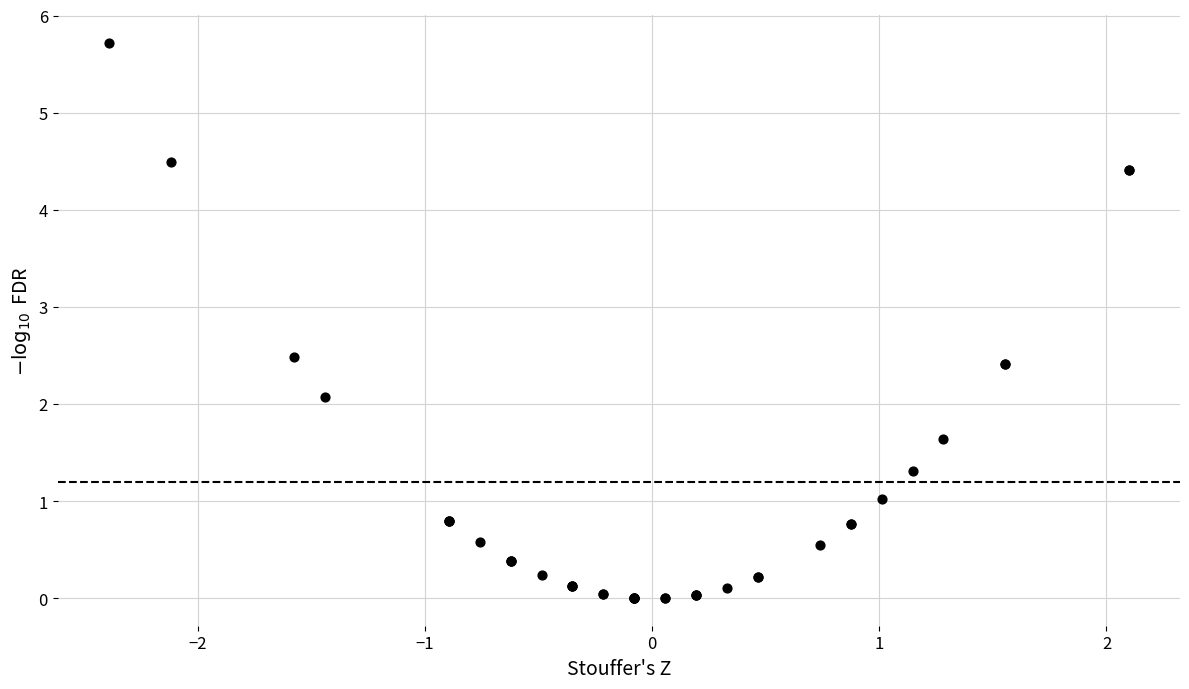

What Y value in the scatter plot is closest to 2?

2.1